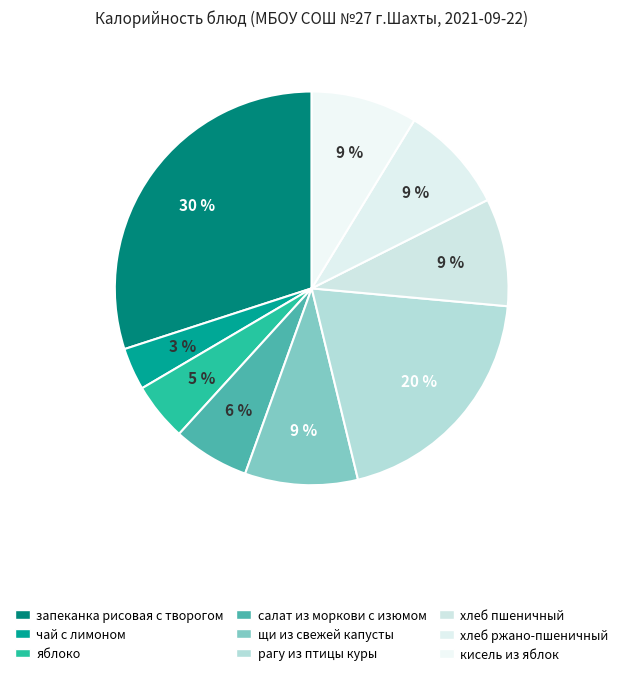

To the nearest percent, what percentage of the pie is запеканка рисовая с творогом?

30%